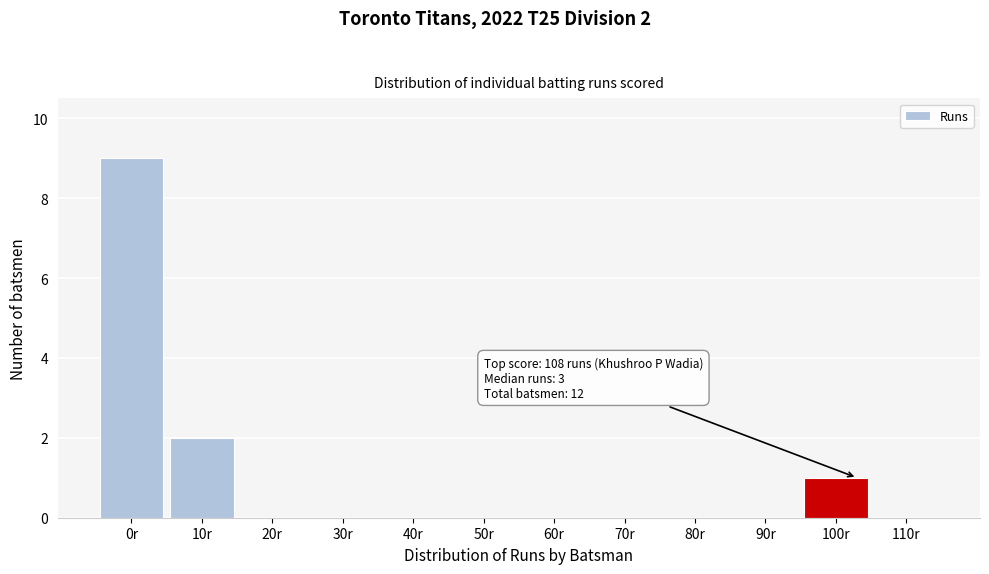

Reading left to right, what are all the values shown in this chart?

0r=9	10r=2	20r=0	30r=0	40r=0	50r=0	60r=0	70r=0	80r=0	90r=0	100r=1	110r=0